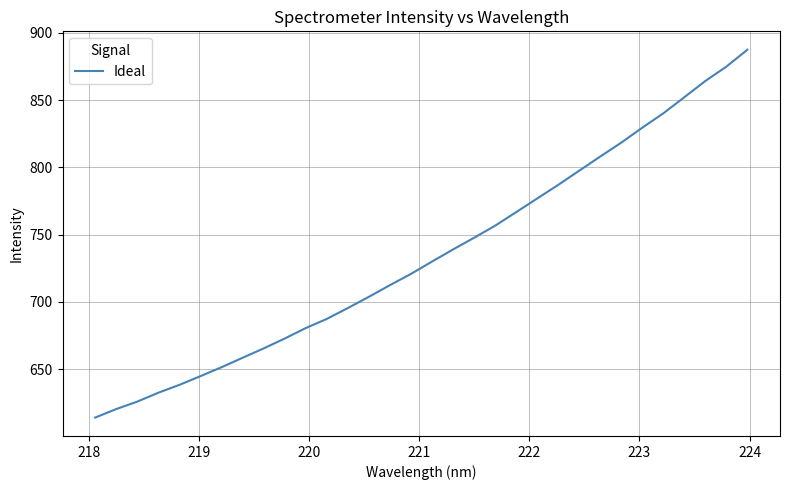

What is the difference between the maximum and minimum values?

273.6